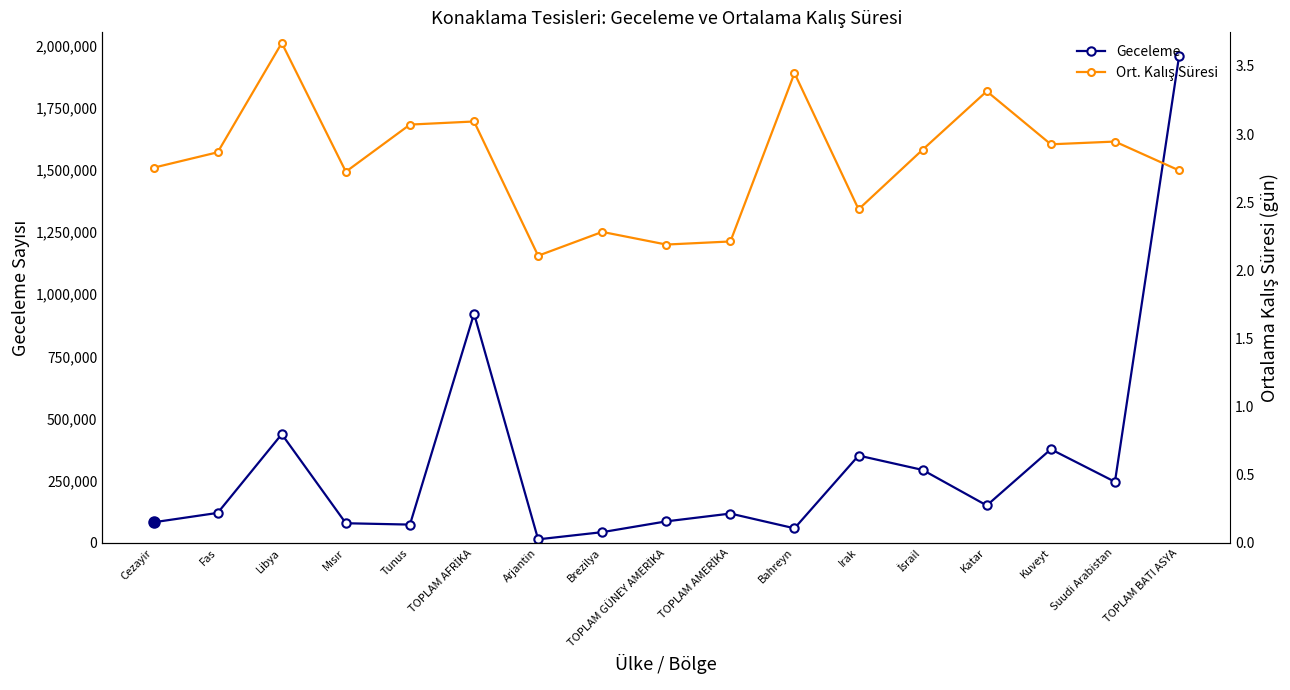

Reading right to left, list all the values displayed in this chart.

Geceleme: TOPLAM BATI ASYA=1956343.0	Suudi Arabistan=245362.0	Kuveyt=376333.0	Katar=150198.0	İsrail=293064.0	Irak=350915.0	Bahreyn=58289.0	TOPLAM AMERİKA=117604.0	TOPLAM GÜNEY AMERİKA=86227.0	Brezilya=42818.0	Arjantin=13924.0	TOPLAM AFRİKA=921895.0	Tunus=73246.0	Mısır=78680.0	Libya=437062.0	Fas=120268.0	Cezayir=82528.0
Ort. Kalış Süresi: TOPLAM BATI ASYA=2.7	Suudi Arabistan=2.9	Kuveyt=2.9	Katar=3.3	İsrail=2.9	Irak=2.4	Bahreyn=3.4	TOPLAM AMERİKA=2.2	TOPLAM GÜNEY AMERİKA=2.2	Brezilya=2.3	Arjantin=2.1	TOPLAM AFRİKA=3.1	Tunus=3.1	Mısır=2.7	Libya=3.7	Fas=2.9	Cezayir=2.8